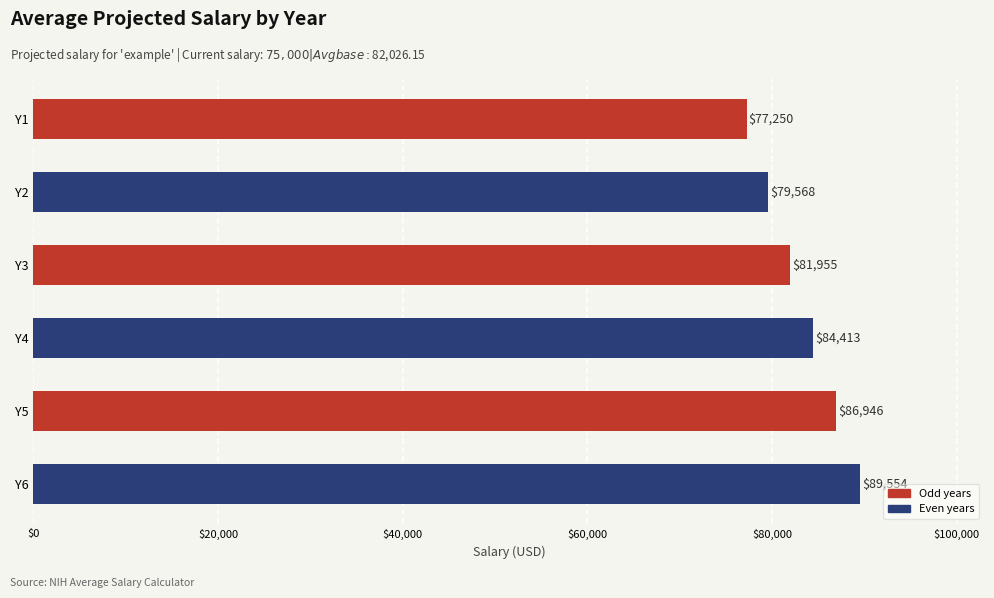

The value at Y1 is 77250.0. True or false?

True